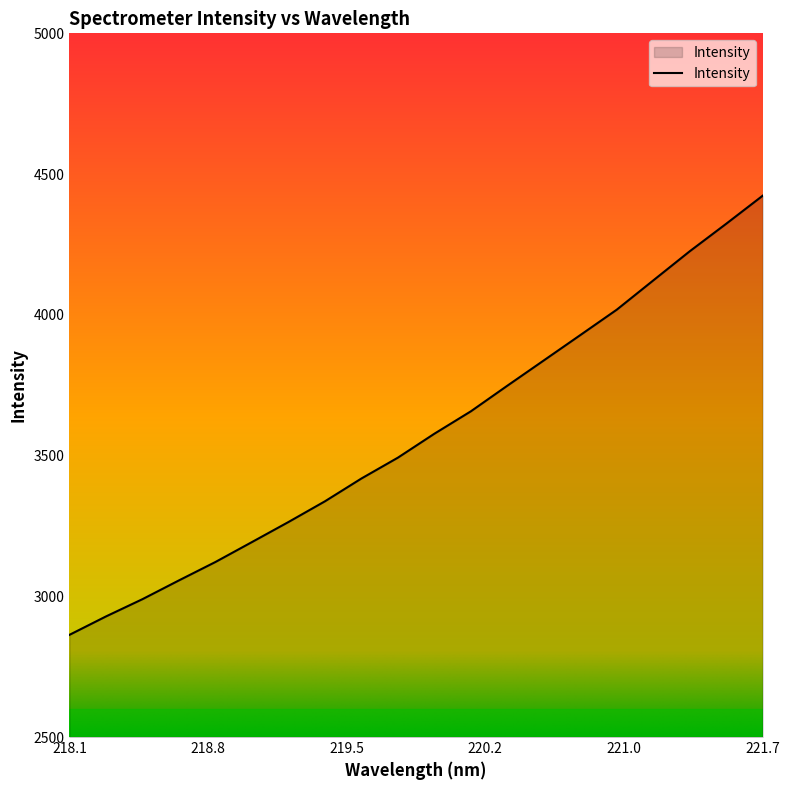

How many distinct data groups are displayed?

1